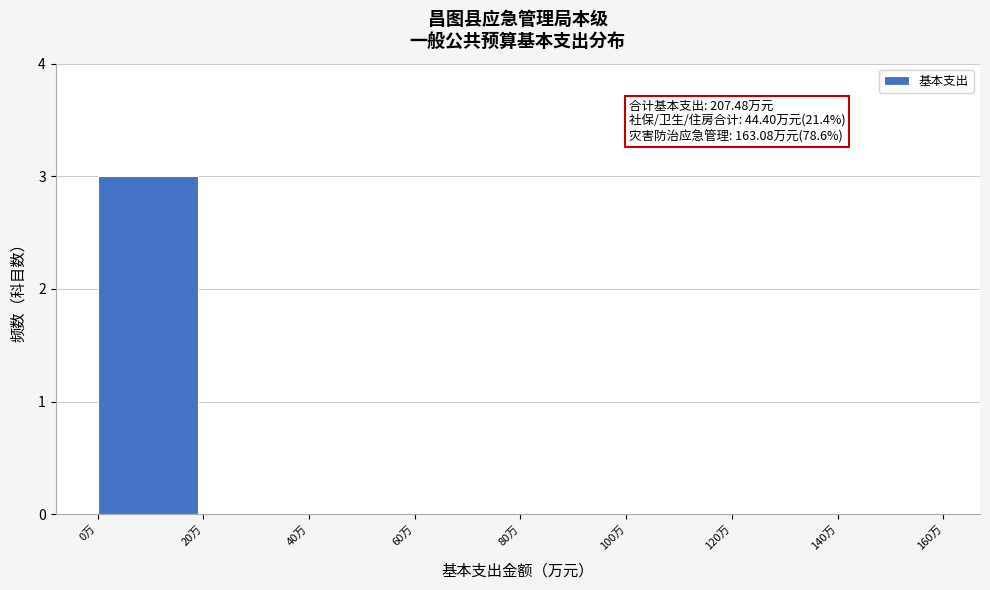

Over which range of the x-axis is the bar tallest?

0 to 20